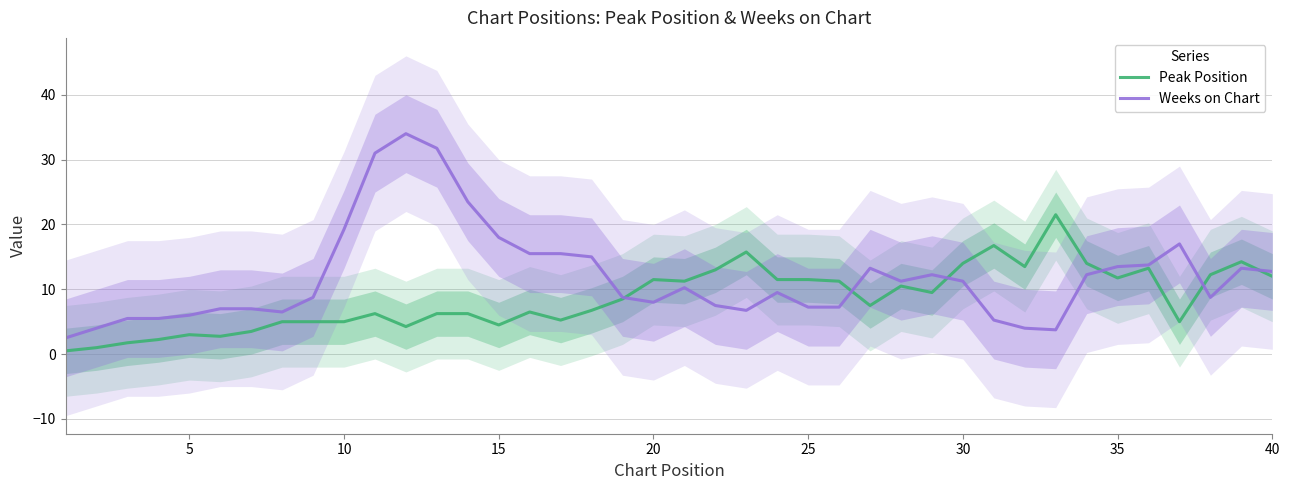

Which series changed the most between 30 and 35?

Peak Position